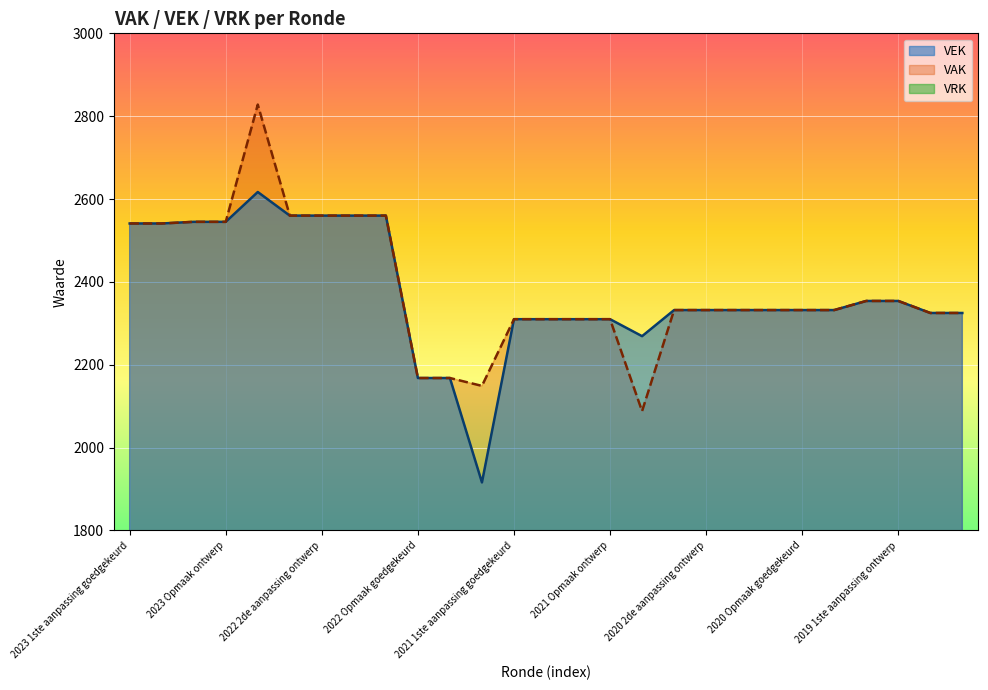

Reading left to right, extract all data points from this chart.

VAK: 2023 1ste aanpassing goedgekeurd=2541	2023 1ste aanpassing ontwerp=2541	2023 Opmaak goedgekeurd=2545	2023 Opmaak ontwerp=2545	2022 uitvoering=2828	2022 2de aanpassing goedgekeurd=2560	2022 2de aanpassing ontwerp=2560	2022 1ste aanpassing goedgekeurd=2560	2022 1ste aanpassing ontwerp=2560	2022 Opmaak goedgekeurd=2168	2022 Opmaak ontwerp=2168	2021 uitvoering=2149	2021 1ste aanpassing goedgekeurd=2310	2021 1ste aanpassing ontwerp=2310	2021 Opmaak goedgekeurd=2310	2021 Opmaak ontwerp=2310	2020 uitvoering=2088	2020 2de aanpassing goedgekeurd=2332	2020 2de aanpassing ontwerp=2332	2020 1ste aanpassing goedgekeurd=2332	2020 1ste aanpassing ontwerp=2332	2020 Opmaak goedgekeurd=2332	2020 Opmaak ontwerp=2332	2019 1ste aanpassing goedgekeurd=2354	2019 1ste aanpassing ontwerp=2354	2019 opmaak goedgekeurd=2325	2019 opmaak ontwerp=2325
VEK: 2023 1ste aanpassing goedgekeurd=2541	2023 1ste aanpassing ontwerp=2541	2023 Opmaak goedgekeurd=2545	2023 Opmaak ontwerp=2545	2022 uitvoering=2617	2022 2de aanpassing goedgekeurd=2560	2022 2de aanpassing ontwerp=2560	2022 1ste aanpassing goedgekeurd=2560	2022 1ste aanpassing ontwerp=2560	2022 Opmaak goedgekeurd=2168	2022 Opmaak ontwerp=2168	2021 uitvoering=1916	2021 1ste aanpassing goedgekeurd=2310	2021 1ste aanpassing ontwerp=2310	2021 Opmaak goedgekeurd=2310	2021 Opmaak ontwerp=2310	2020 uitvoering=2269	2020 2de aanpassing goedgekeurd=2332	2020 2de aanpassing ontwerp=2332	2020 1ste aanpassing goedgekeurd=2332	2020 1ste aanpassing ontwerp=2332	2020 Opmaak goedgekeurd=2332	2020 Opmaak ontwerp=2332	2019 1ste aanpassing goedgekeurd=2354	2019 1ste aanpassing ontwerp=2354	2019 opmaak goedgekeurd=2325	2019 opmaak ontwerp=2325